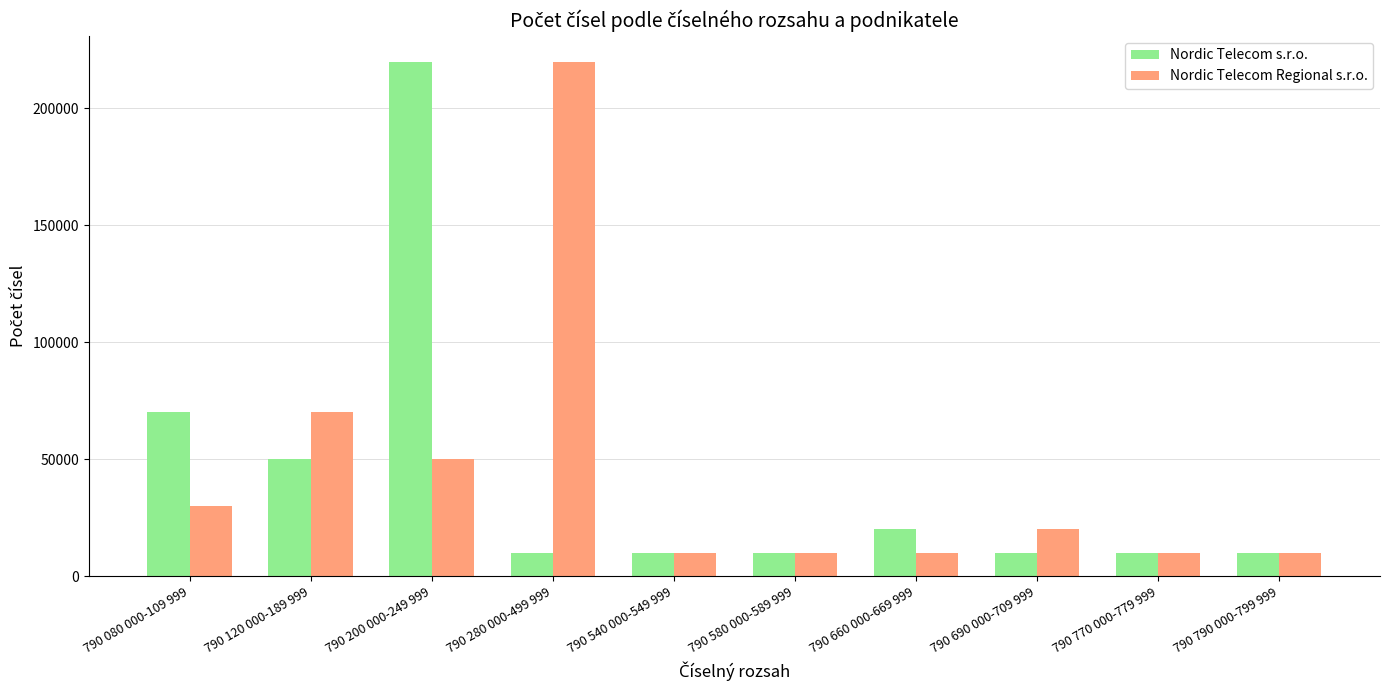

What is the minimum value shown in the chart?

10000